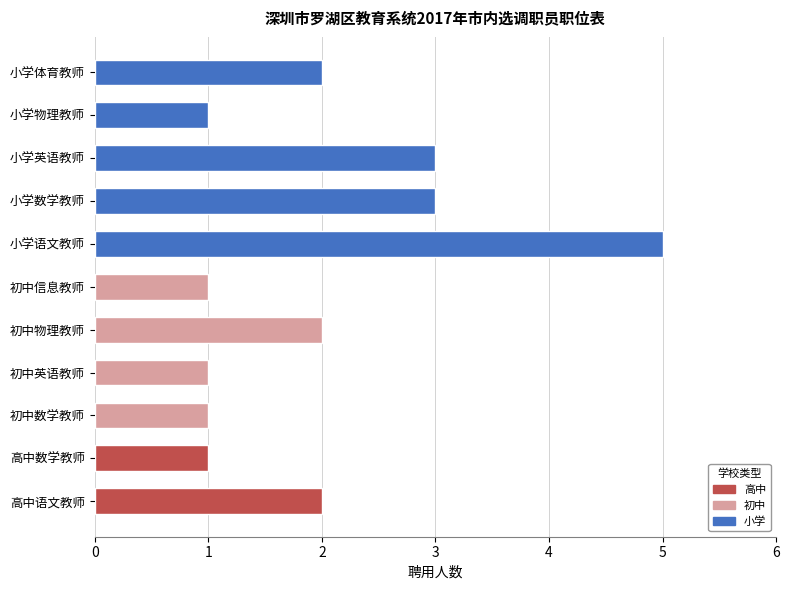

Which category has the highest value across all series?

小学语文教师